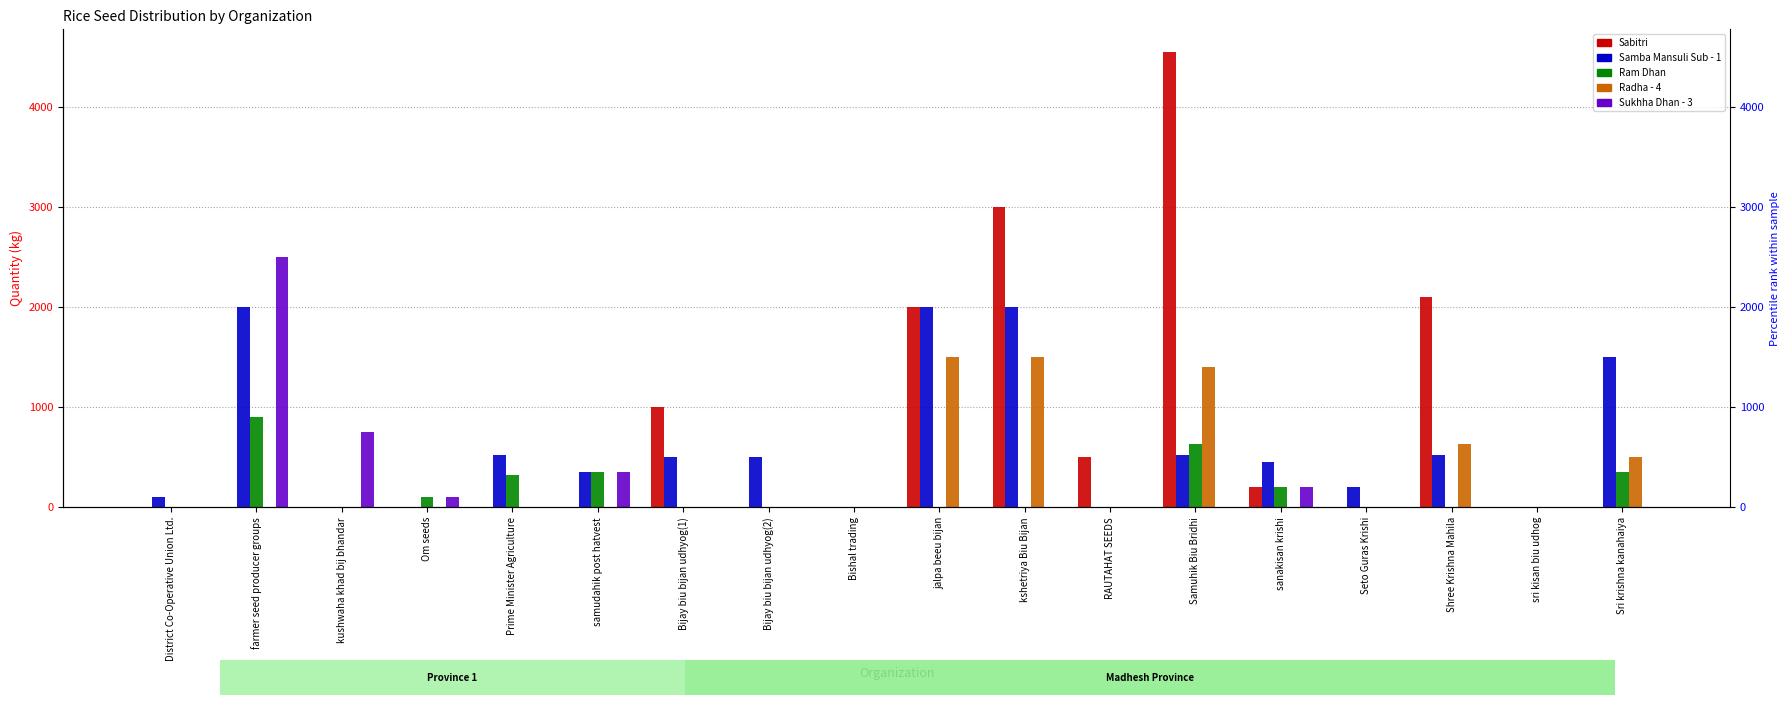

Reading left to right, transcribe all the data shown in this chart.

Sabitri: District Co-Operative Union Ltd.=0	farmer seed producer groups=0	kushwaha khad bij bhandar=0	Om seeds=0	Prime Minister Agriculture=0	samudahik post hatvest=0	Bijay biu bijan udhyog(1)=1000	Bijay biu bijan udhyog(2)=0	Bishal trading=0	jalpa beeu bijan=2000	kshetriya Biu Bijan=3000	RAUTAHAT SEEDS=500	Samuhik Biu Bridhi=4550	sanakisan krishi=200	Seto Guras Krishi=0	Shree Krishna Mahila=2100	sri kisan biu udhog=0	Sri krishna kanahaiya=0
Samba Mansuli Sub - 1: District Co-Operative Union Ltd.=100	farmer seed producer groups=2000	kushwaha khad bij bhandar=0	Om seeds=0	Prime Minister Agriculture=525	samudahik post hatvest=350	Bijay biu bijan udhyog(1)=500	Bijay biu bijan udhyog(2)=500	Bishal trading=0	jalpa beeu bijan=2000	kshetriya Biu Bijan=2000	RAUTAHAT SEEDS=0	Samuhik Biu Bridhi=525	sanakisan krishi=450	Seto Guras Krishi=200	Shree Krishna Mahila=525	sri kisan biu udhog=0	Sri krishna kanahaiya=1500
Ram Dhan: District Co-Operative Union Ltd.=0	farmer seed producer groups=900	kushwaha khad bij bhandar=0	Om seeds=105	Prime Minister Agriculture=320	samudahik post hatvest=350	Bijay biu bijan udhyog(1)=0	Bijay biu bijan udhyog(2)=0	Bishal trading=0	jalpa beeu bijan=0	kshetriya Biu Bijan=0	RAUTAHAT SEEDS=0	Samuhik Biu Bridhi=630	sanakisan krishi=200	Seto Guras Krishi=0	Shree Krishna Mahila=0	sri kisan biu udhog=0	Sri krishna kanahaiya=350
Radha - 4: District Co-Operative Union Ltd.=0	farmer seed producer groups=0	kushwaha khad bij bhandar=0	Om seeds=0	Prime Minister Agriculture=0	samudahik post hatvest=0	Bijay biu bijan udhyog(1)=0	Bijay biu bijan udhyog(2)=0	Bishal trading=0	jalpa beeu bijan=1500	kshetriya Biu Bijan=1500	RAUTAHAT SEEDS=0	Samuhik Biu Bridhi=1400	sanakisan krishi=0	Seto Guras Krishi=0	Shree Krishna Mahila=630	sri kisan biu udhog=0	Sri krishna kanahaiya=500
Sukhha Dhan - 3: District Co-Operative Union Ltd.=0	farmer seed producer groups=2500	kushwaha khad bij bhandar=750	Om seeds=105	Prime Minister Agriculture=0	samudahik post hatvest=350	Bijay biu bijan udhyog(1)=0	Bijay biu bijan udhyog(2)=0	Bishal trading=0	jalpa beeu bijan=0	kshetriya Biu Bijan=0	RAUTAHAT SEEDS=0	Samuhik Biu Bridhi=0	sanakisan krishi=200	Seto Guras Krishi=0	Shree Krishna Mahila=0	sri kisan biu udhog=0	Sri krishna kanahaiya=0